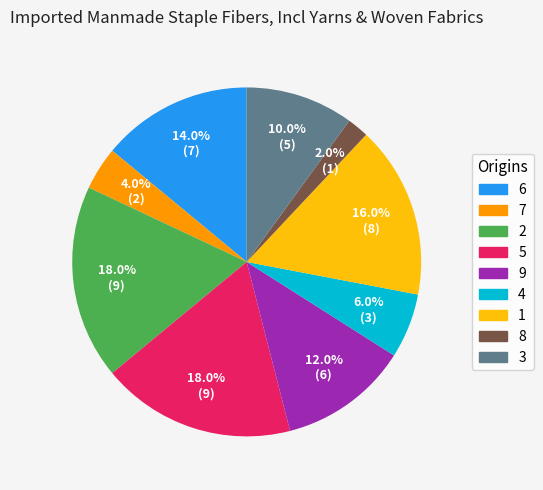

To the nearest percent, what percentage of the pie is 2?

18%